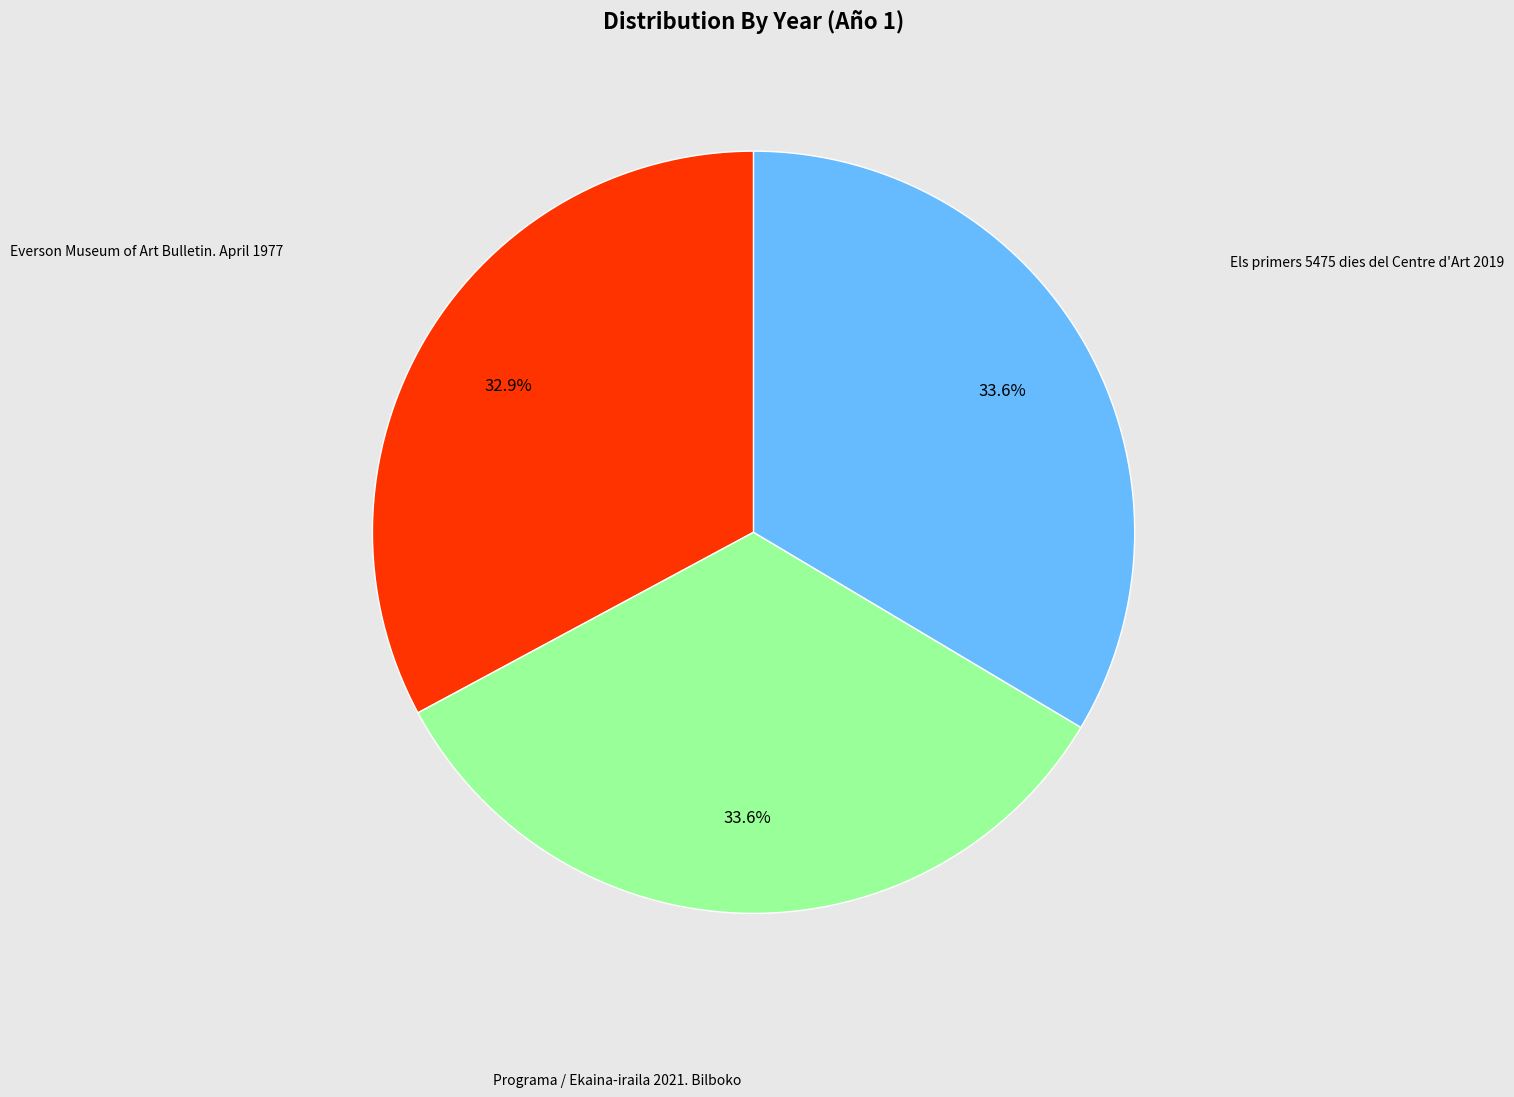

To the nearest percent, what is the combined percentage of Els primers 5475 dies del Centre d'Art 2019 and Programa / Ekaina-iraila 2021. Bilboko?

67%